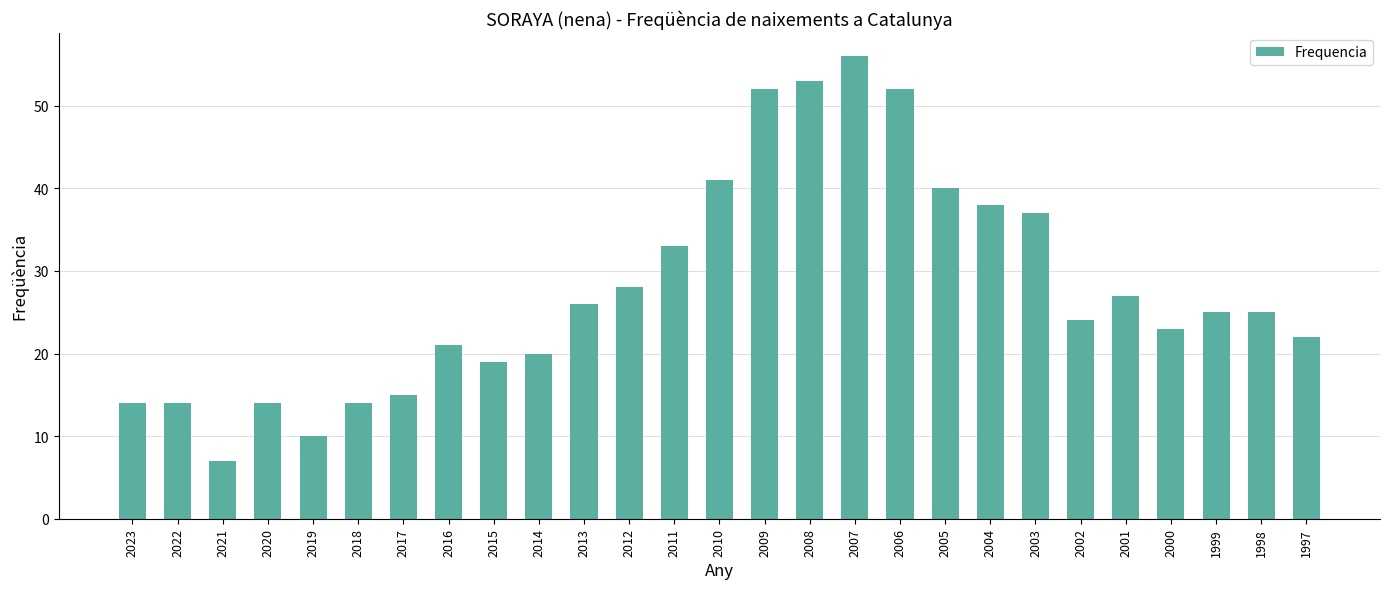

At which category does the chart reach its minimum across all series?

2021